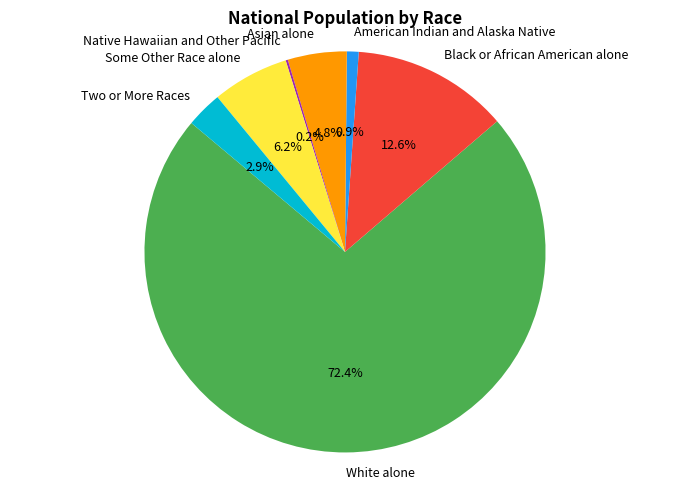

To the nearest percent, what is the combined percentage of Some Other Race alone and Asian alone?

11%